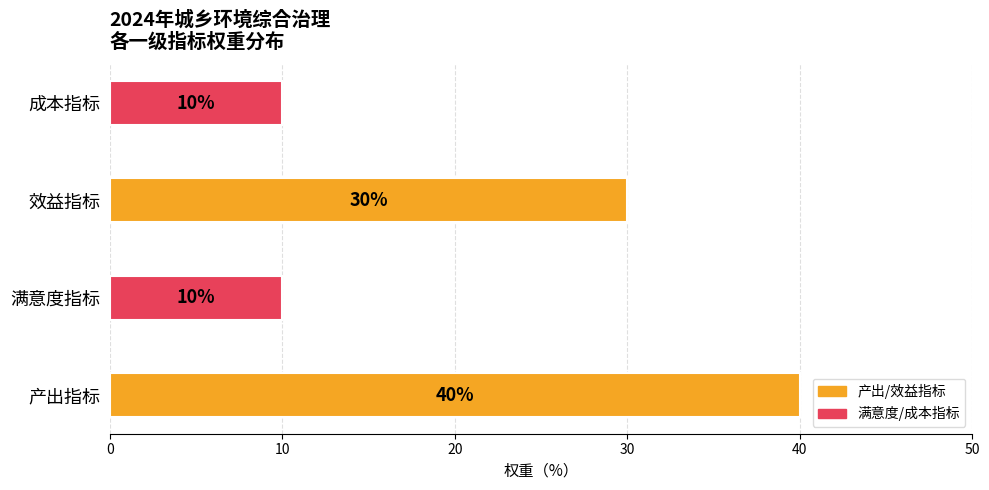

What is the ratio of the value at 满意度指标 to the value at 效益指标?

0.3